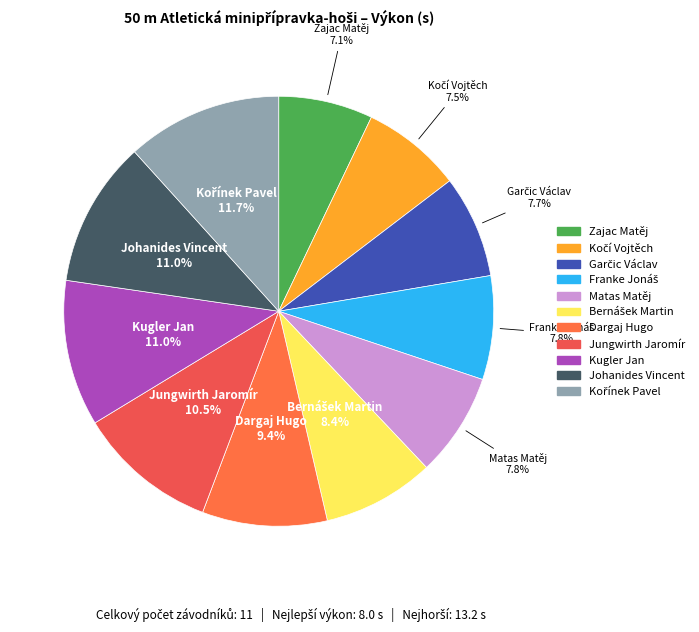

How many segments does this pie chart have?

11